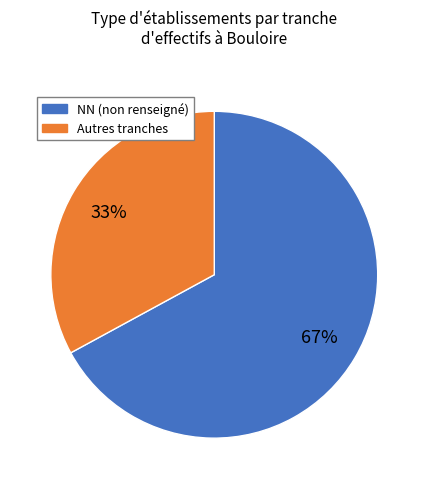

To the nearest percent, what is the average slice percentage?

50%